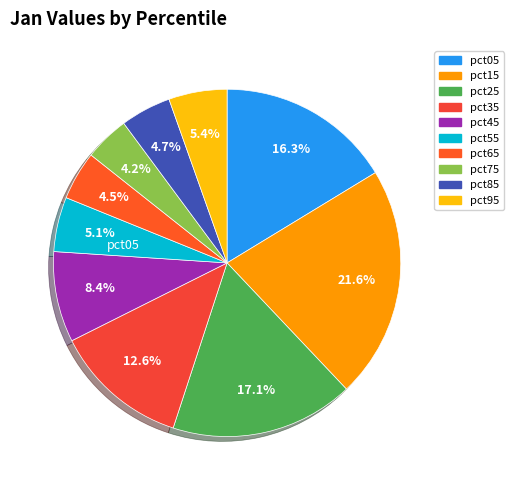

To the nearest percent, what is the average slice percentage?

10%